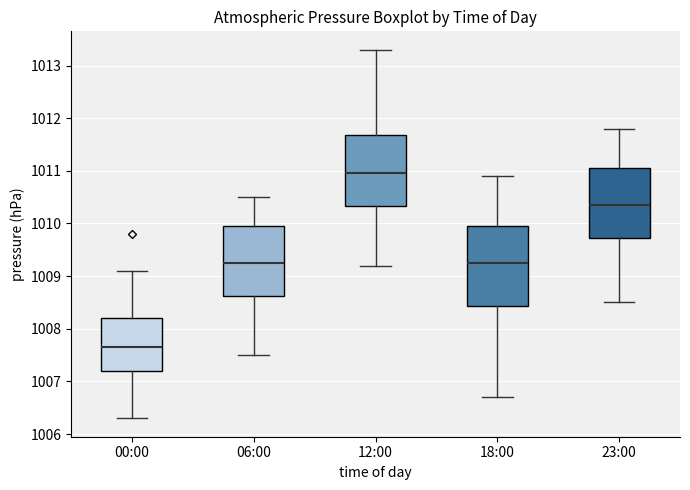

Where does the median line of the box for 12:00 sit on the y-axis? The values are not printed on the chart, so give them approximately, as read against the axis.

1011.0